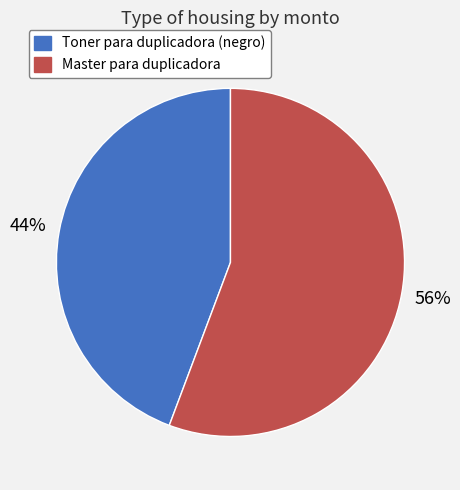

To the nearest percent, what is the average slice percentage?

50%